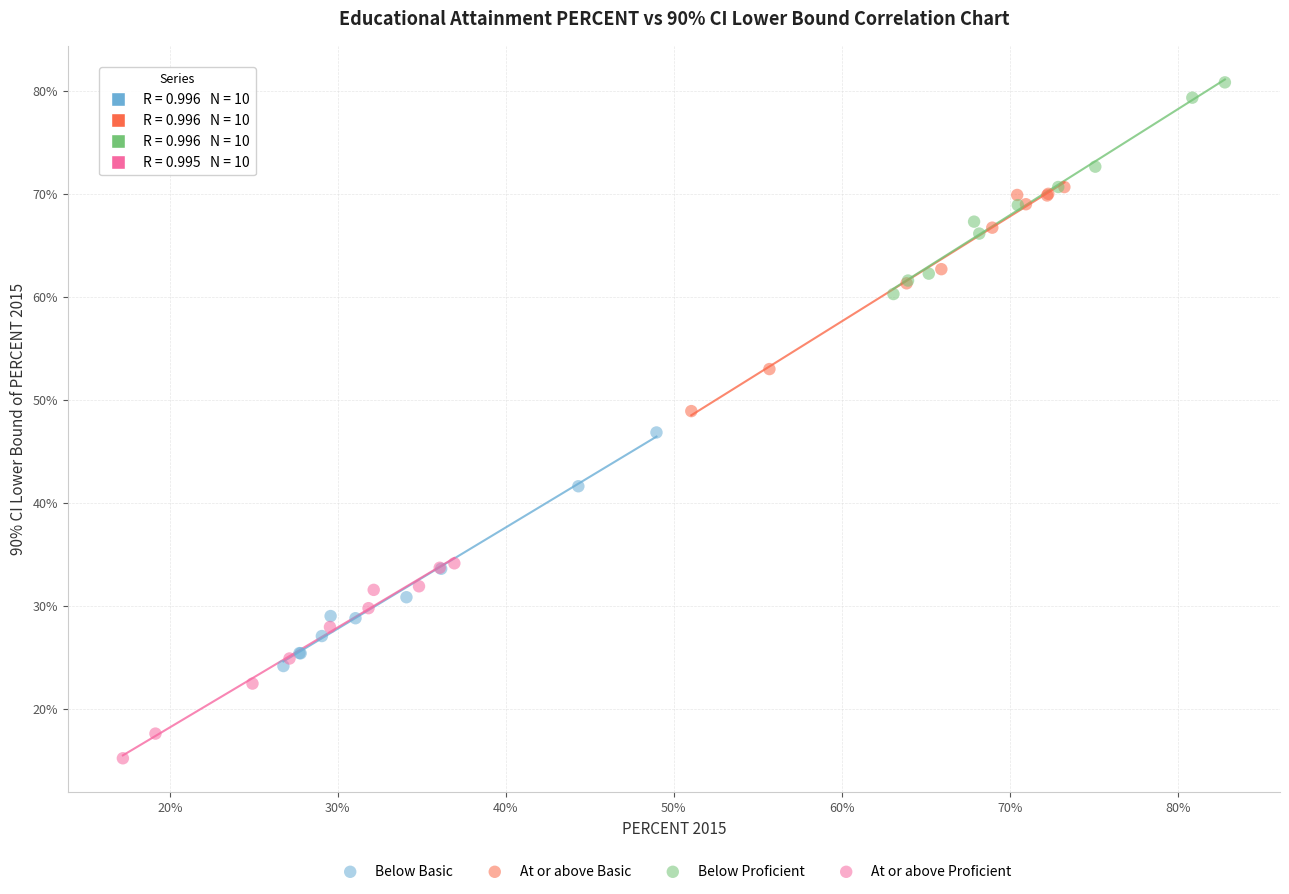

Which series contains the highest Y value?

Below Proficient